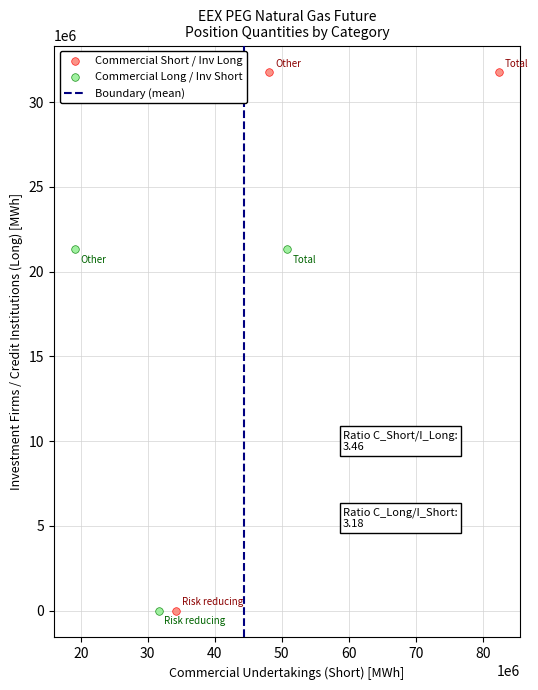

Which series reaches the maximum Y coordinate?

Commercial Short / Inv Long